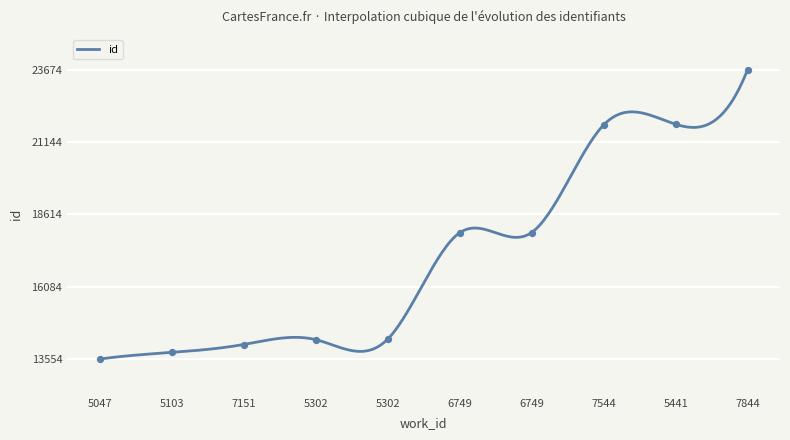

Approximately how many times larger is the value at 5302 compared to 7151?

1.0